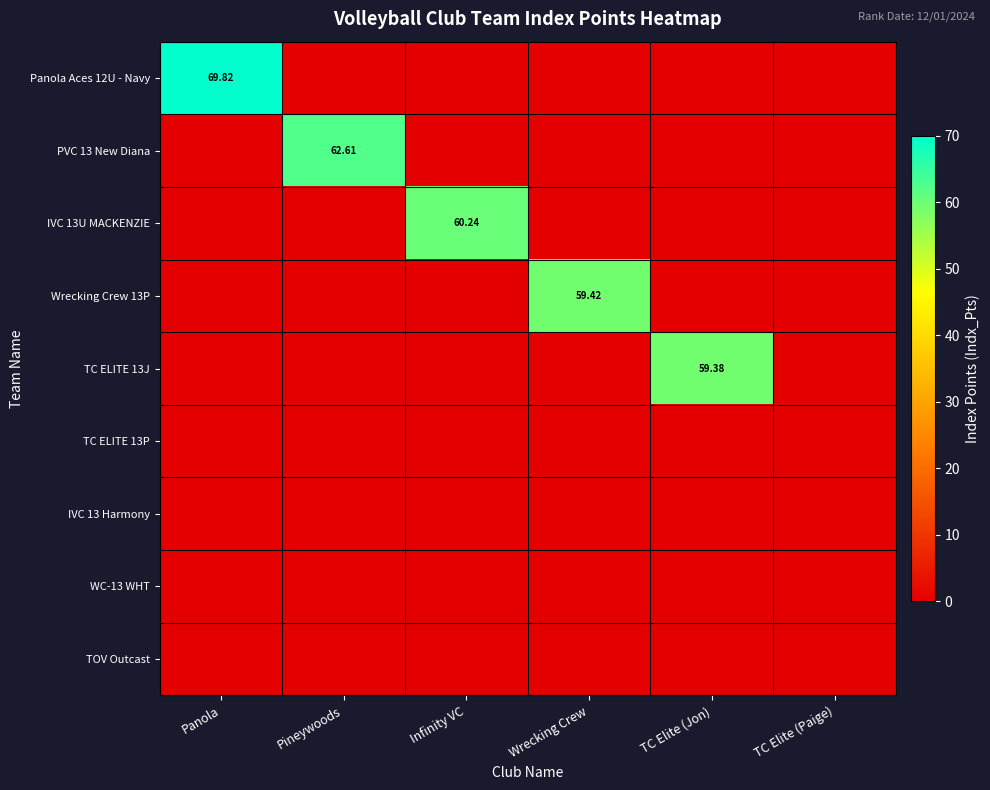

The PVC 13 New Diana series shows 0.0 at TC Elite (Jon). True or false?

True